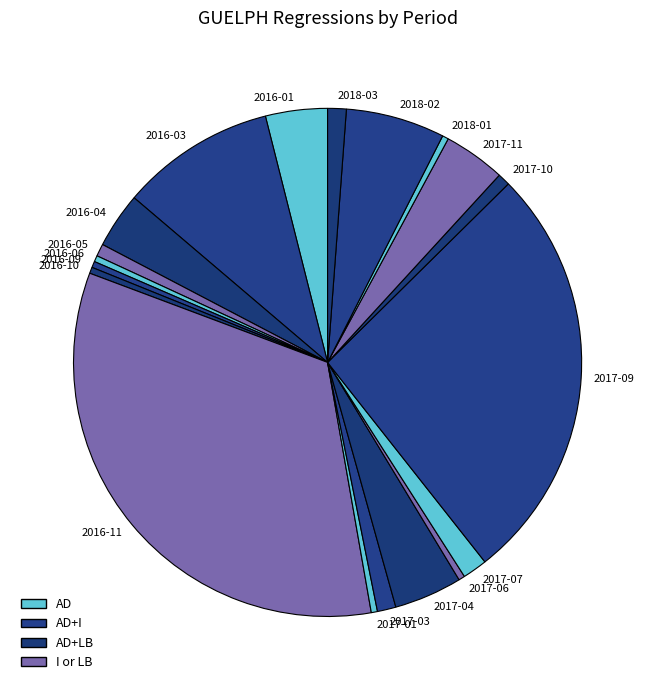

Combined, do 2018-01 and 2017-10 account for over 50%?

No